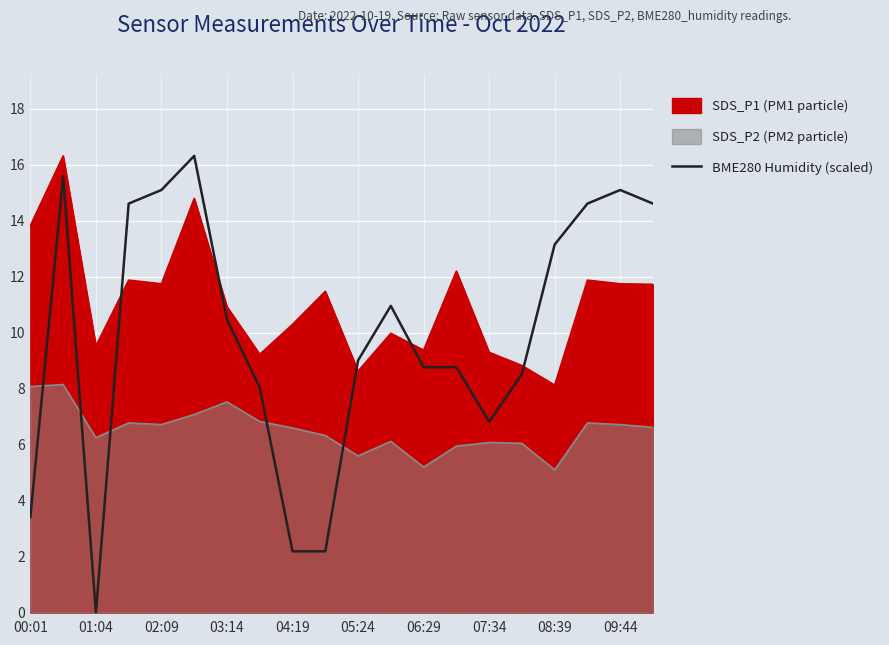

Does the chart display data point markers on the line(s)?

No